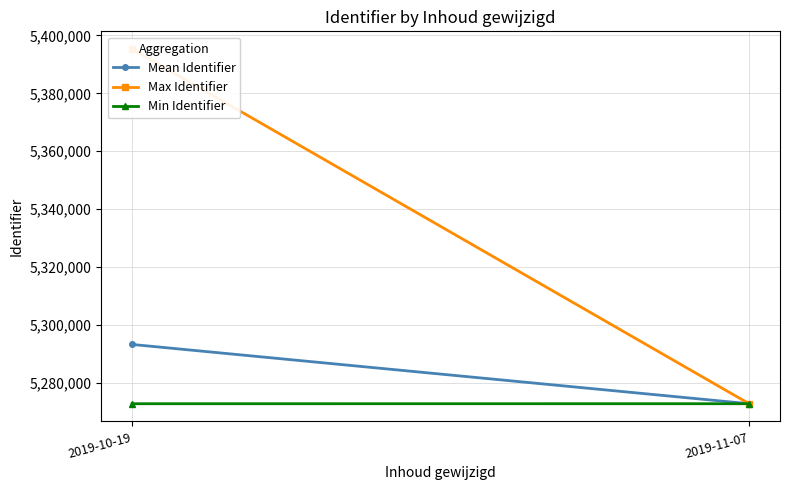

Is this an area chart (filled region under the line)?

No